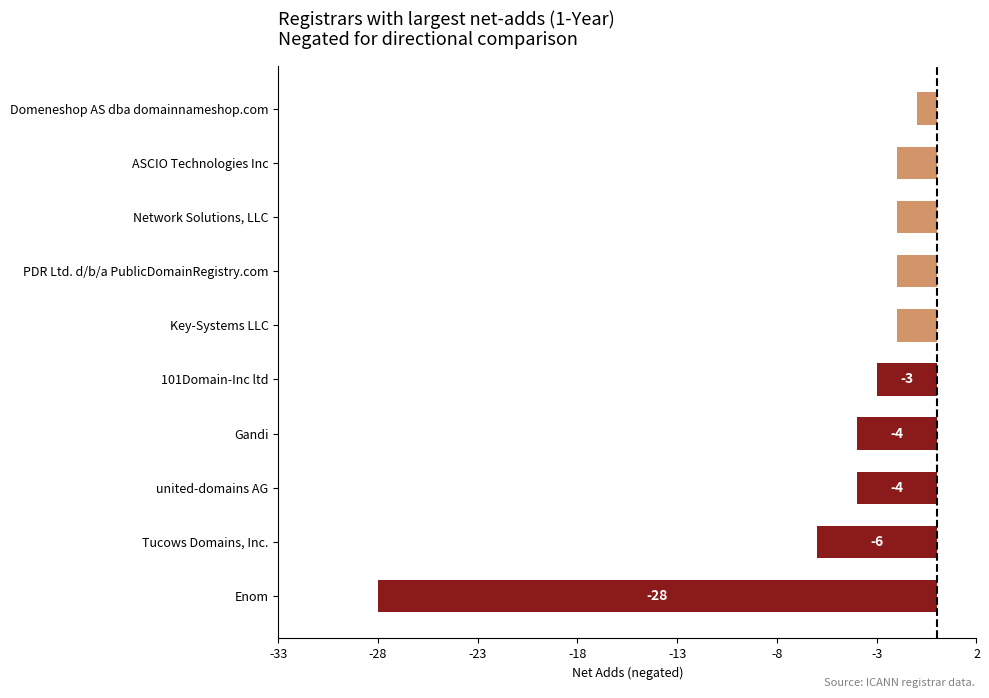

How many values are below -2?

5